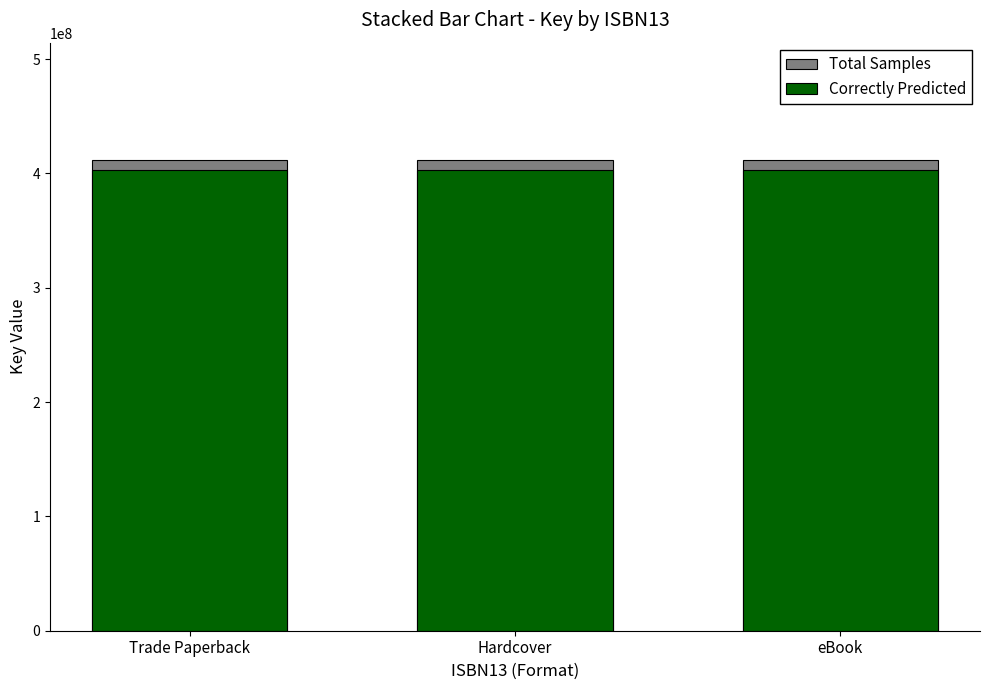

What are all the series names shown in the legend?

Total Samples, Correctly Predicted